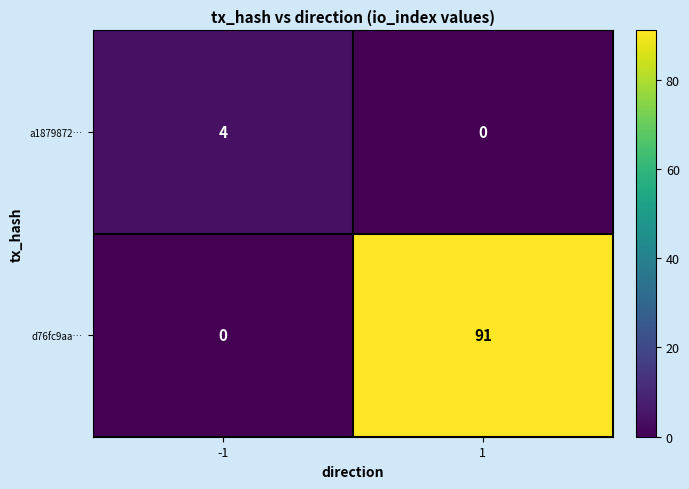

What is the difference between the d76fc9aa… values at -1 and 1?

91